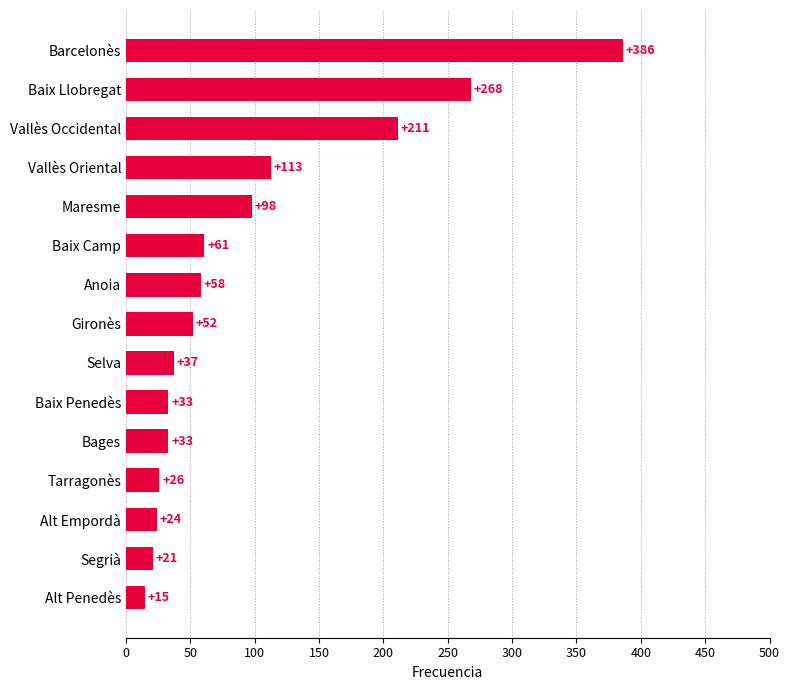

Does the chart contain stacked bars?

No